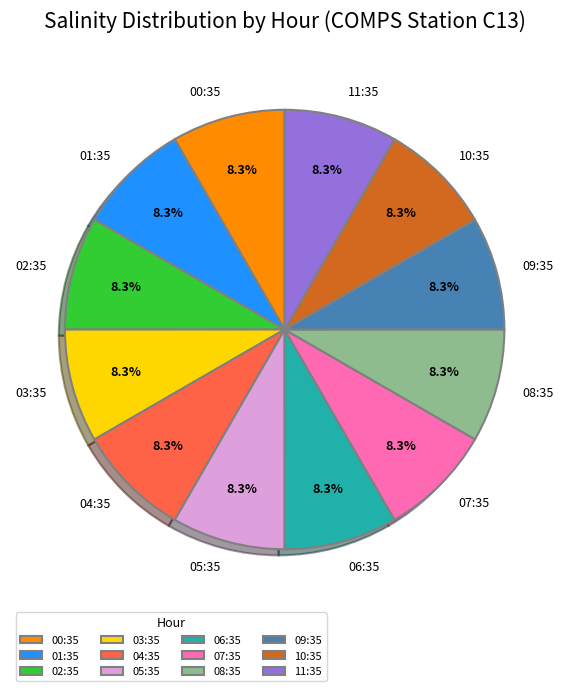

Count the number of slices in the pie.

12